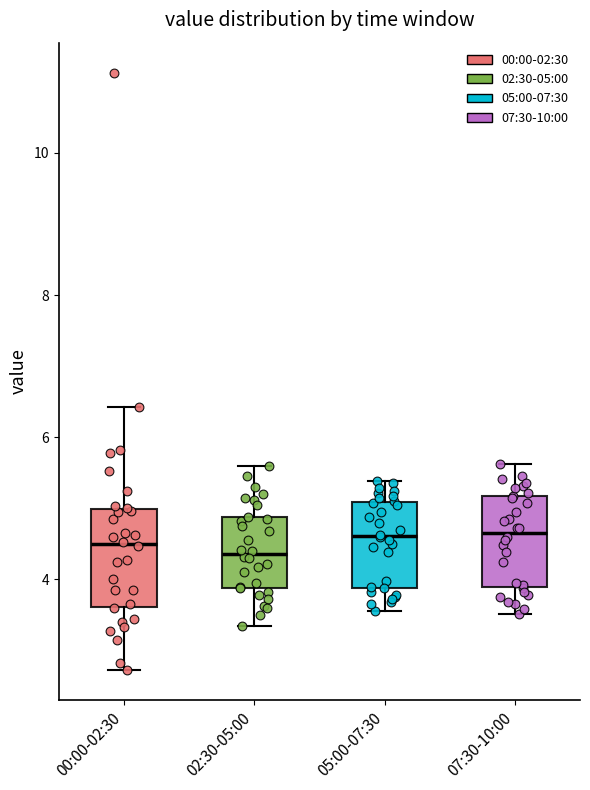

Reading left to right, read every box against the y-axis: the position of its median line, the range the box covers, and the ends of its whiskers. The values are not printed on the chart, so give them approximately, as read against the axis.

00:00-02:30: median 4.6, box 3.6 to 5.0, whiskers 2.8 to 6.4
02:30-05:00: median 4.4, box 3.8 to 4.8, whiskers 3.4 to 5.6
05:00-07:30: median 4.6, box 3.8 to 5.0, whiskers 3.6 to 5.4
07:30-10:00: median 4.6, box 3.8 to 5.2, whiskers 3.6 to 5.6